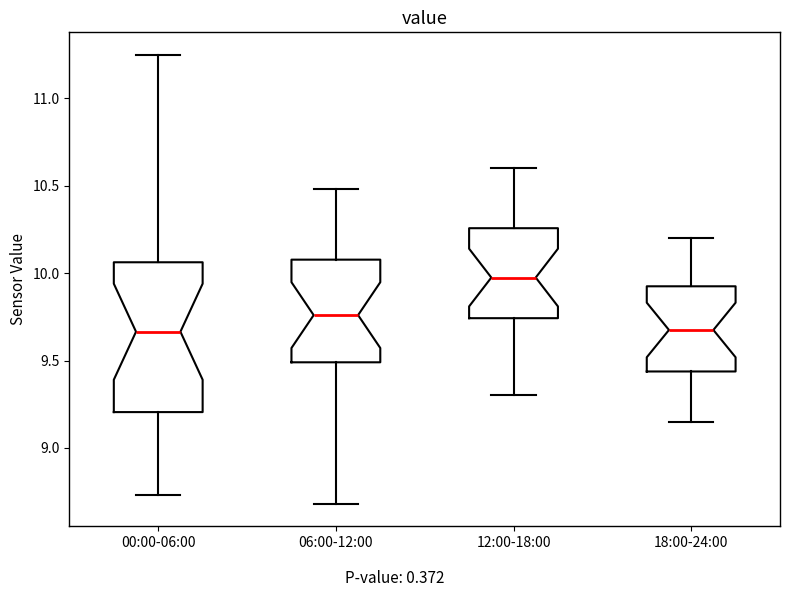

Which box's median line is the highest?

12:00-18:00